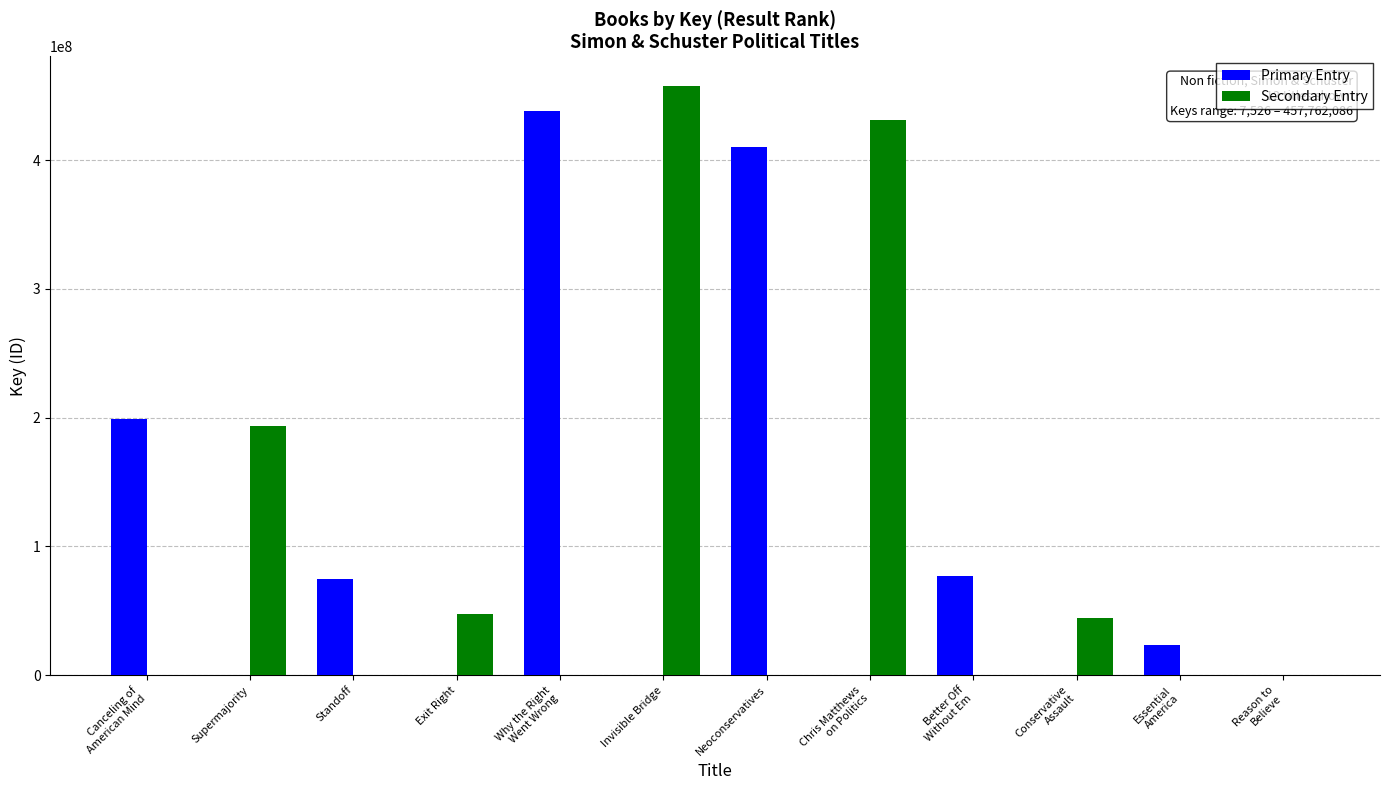

What value does the Primary Entry series have at Standoff, to the nearest 100?

74976500